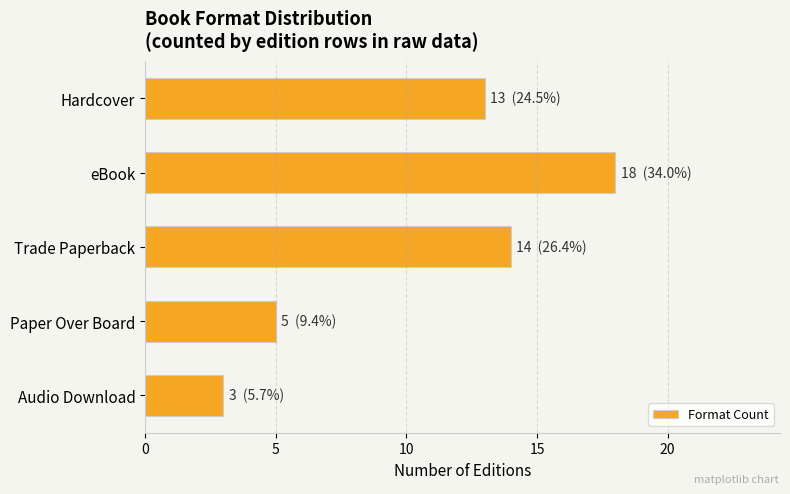

List the labels in order of value, largest first.

eBook, Trade Paperback, Hardcover, Paper Over Board, Audio Download